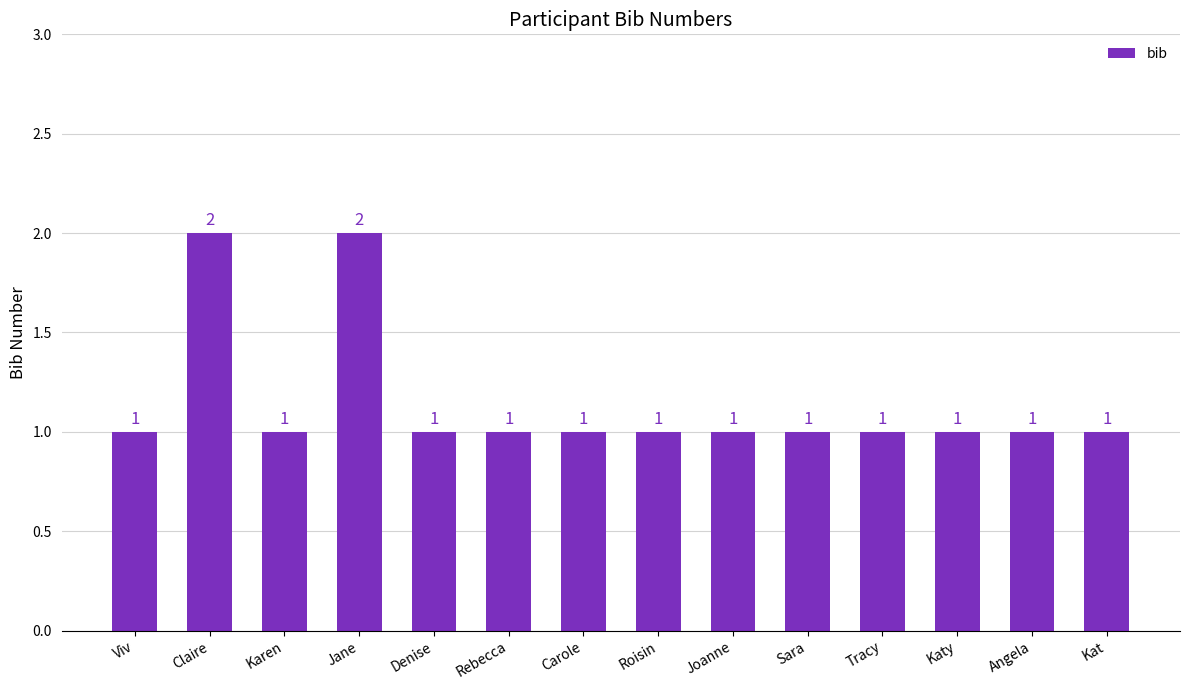

How many values are between 1 and 2?

14